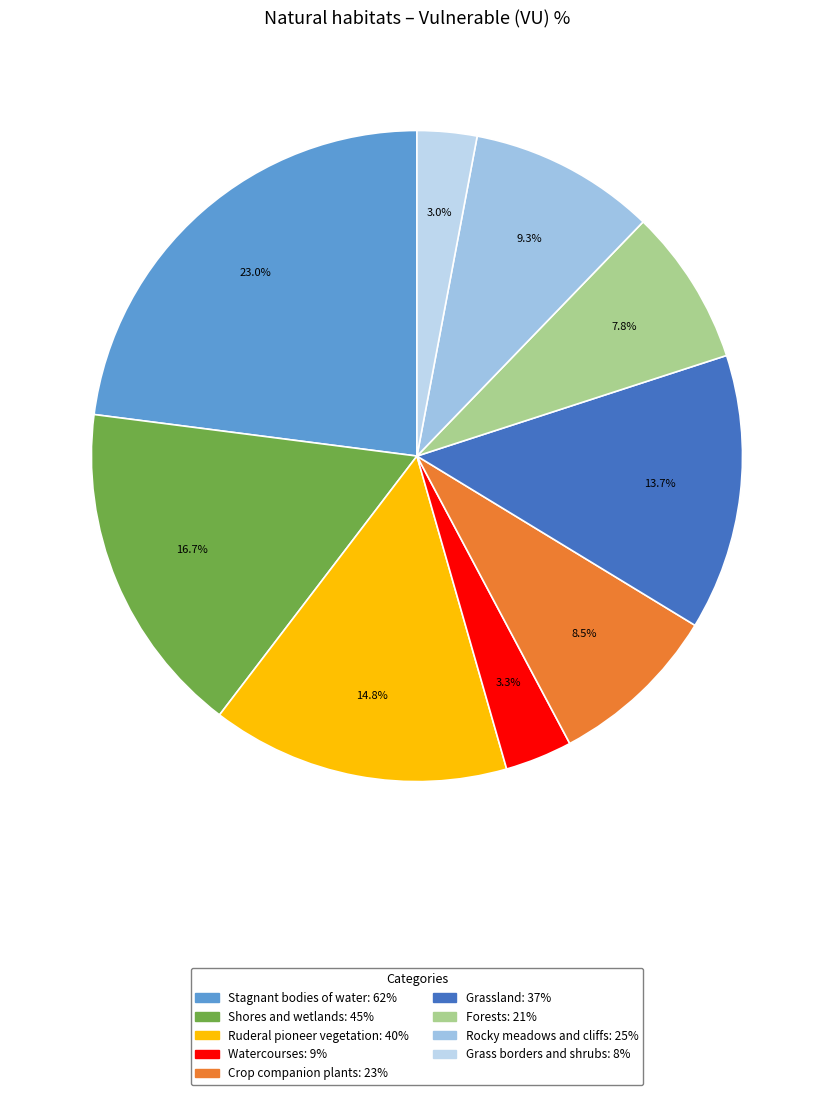

Approximately how many times larger is the value at Stagnant bodies of water compared to Crop companion plants?

2.7